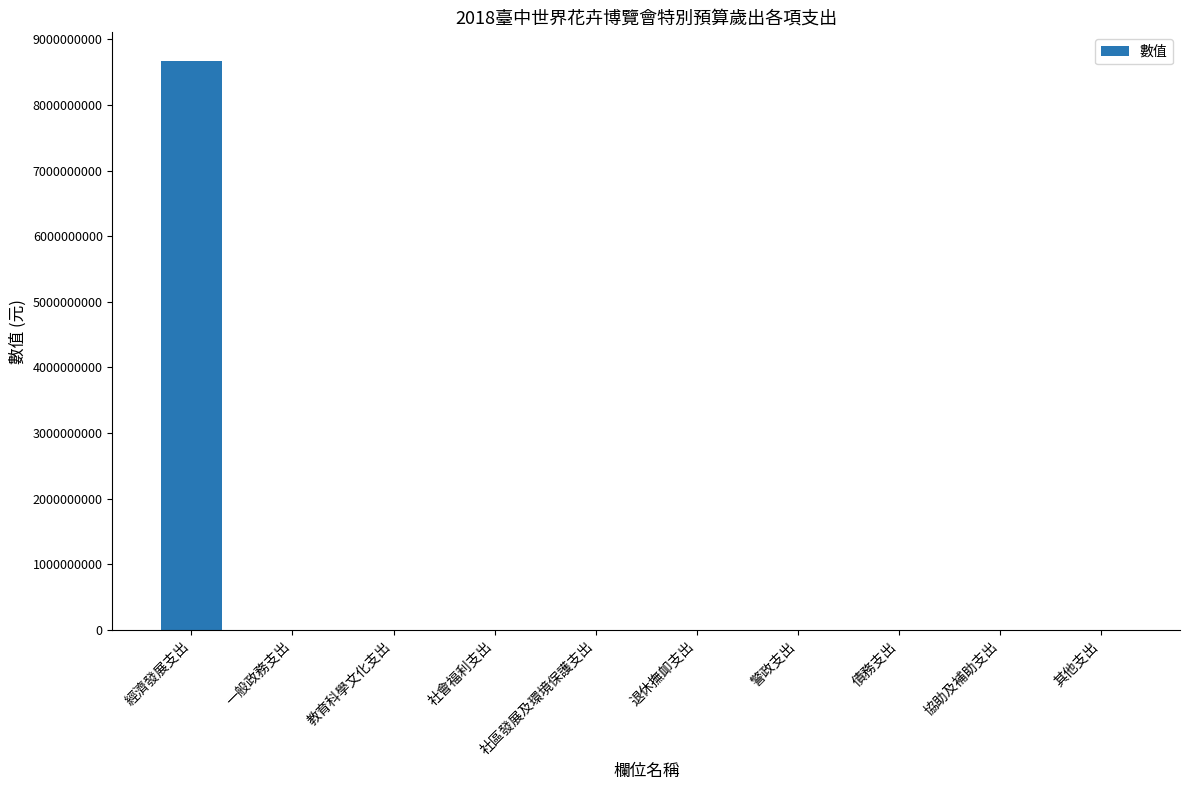

Are the bars horizontal?

No